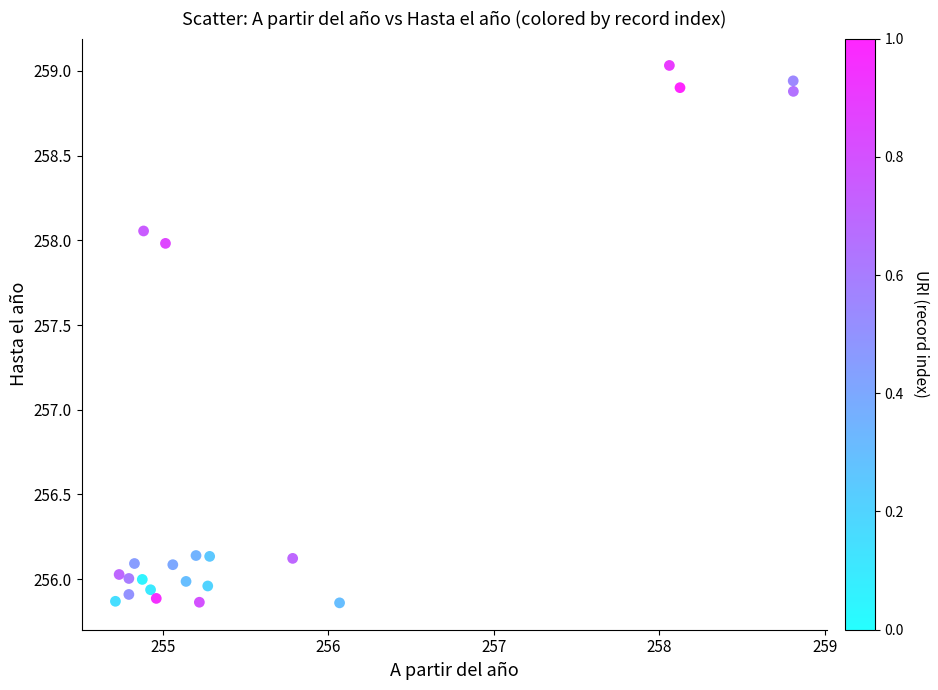

What is the range of X values (max minus min)?

4.1